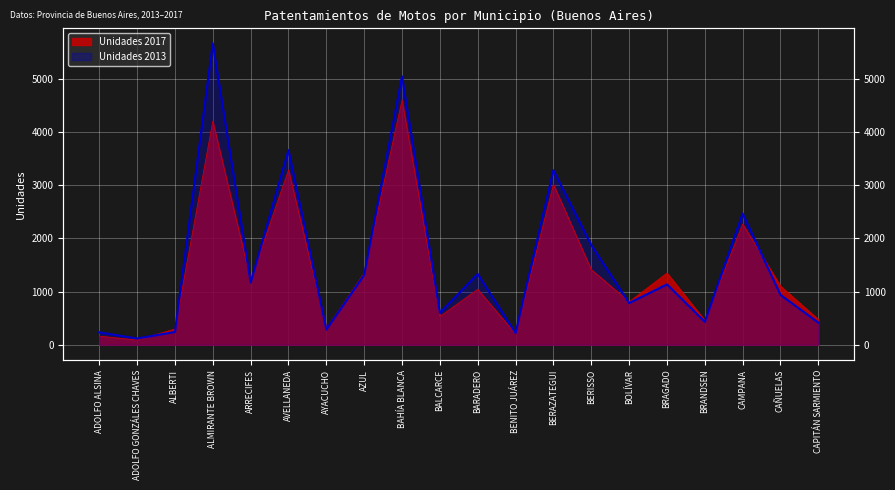

At which category does Unidades 2013 reach its first local valley?

ADOLFO GONZÁLES CHAVES